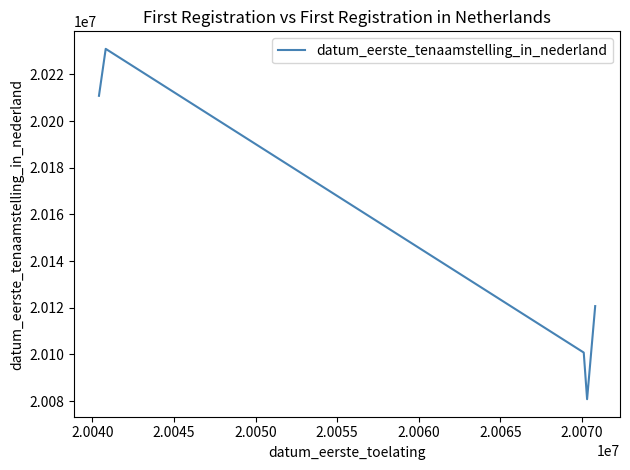

How many values are between 20100812 and 20210809?

3